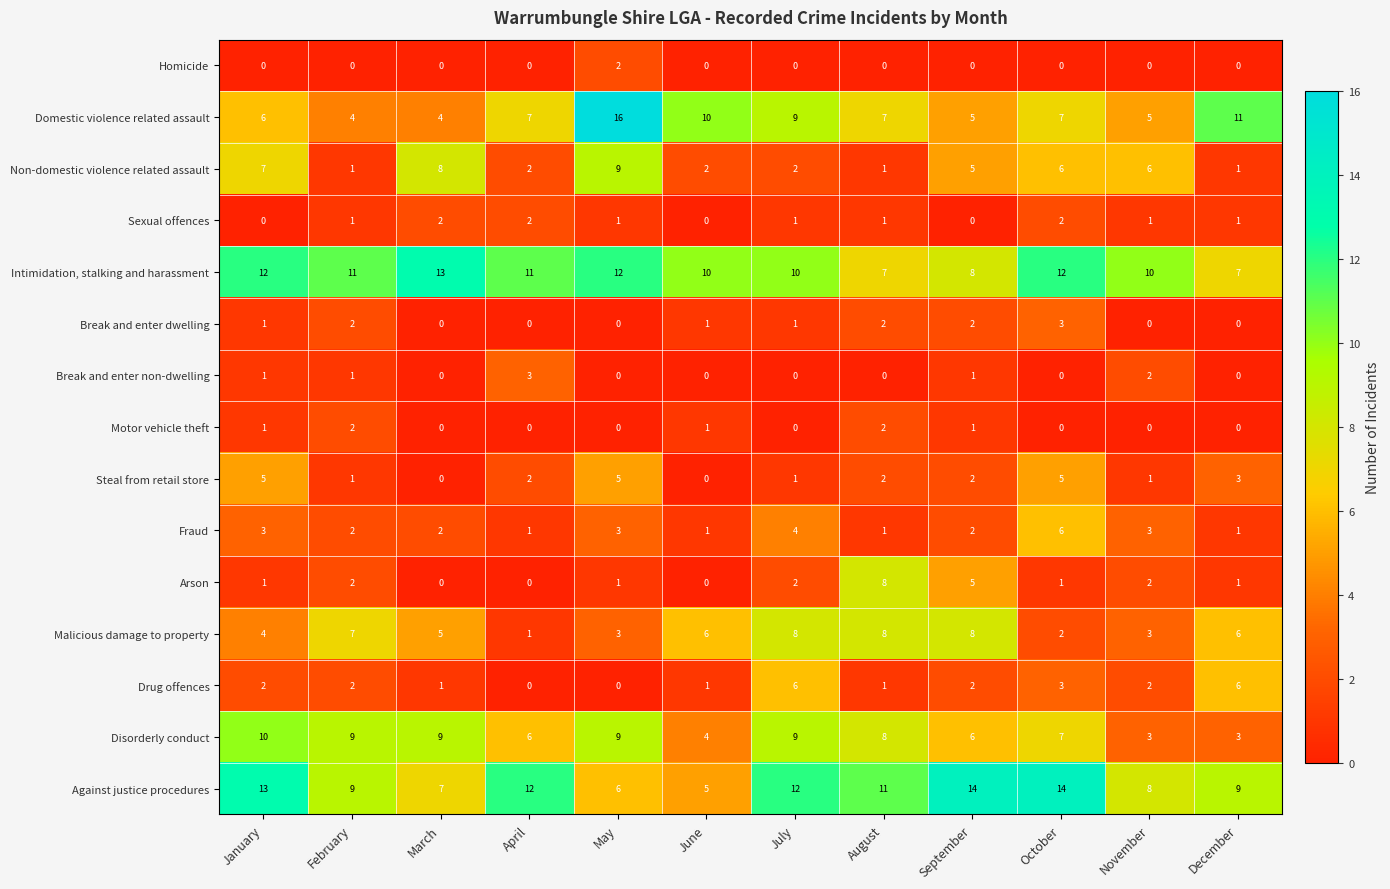

What is the sum of the Fraud values at February and May?

5